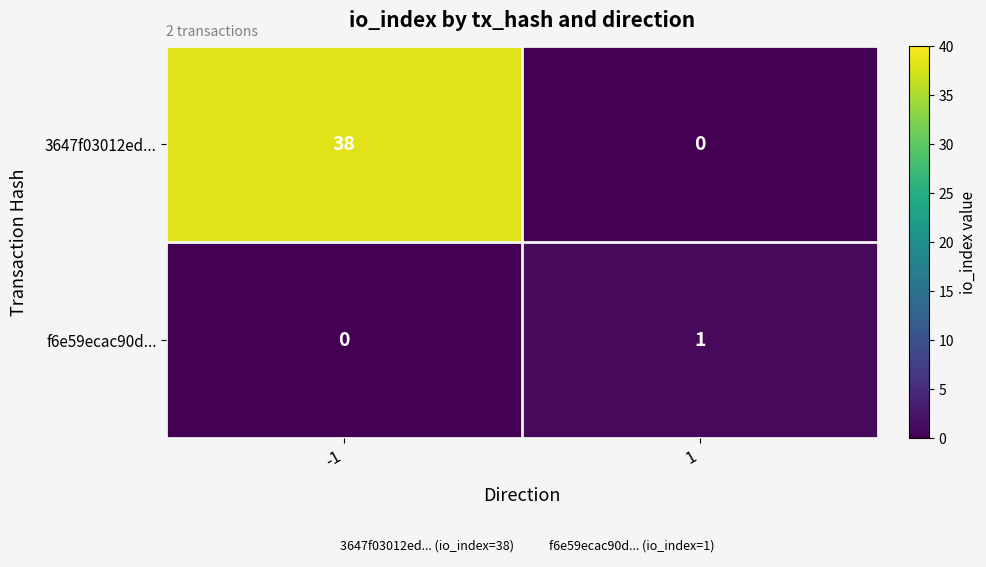

What is the difference between the highest and lowest values at -1?

38